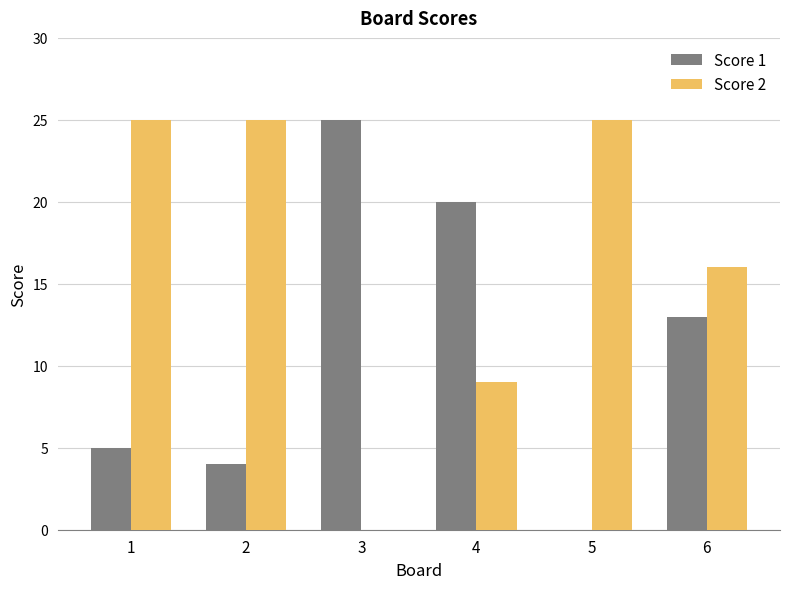

Which category has the highest value in the Score 1 series?

3